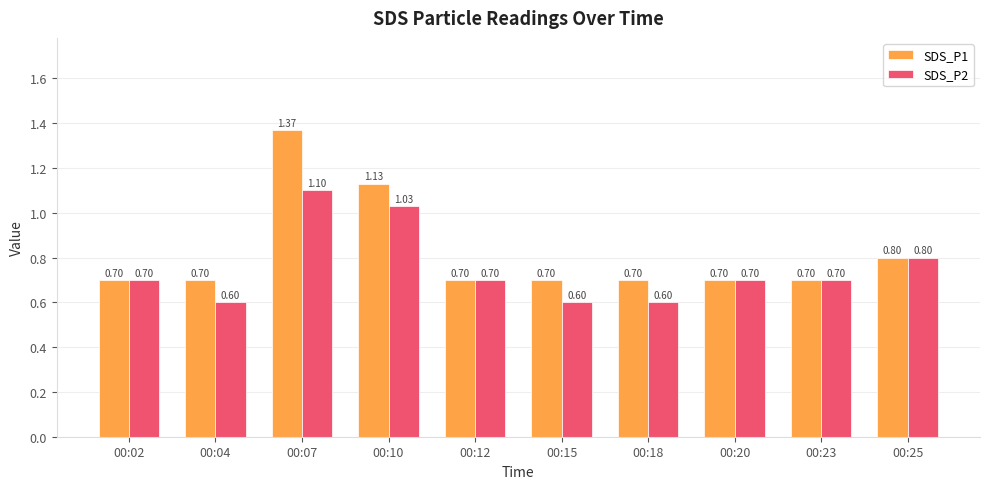

Is it true that SDS_P1 equals 1.2 at 00:18?

False